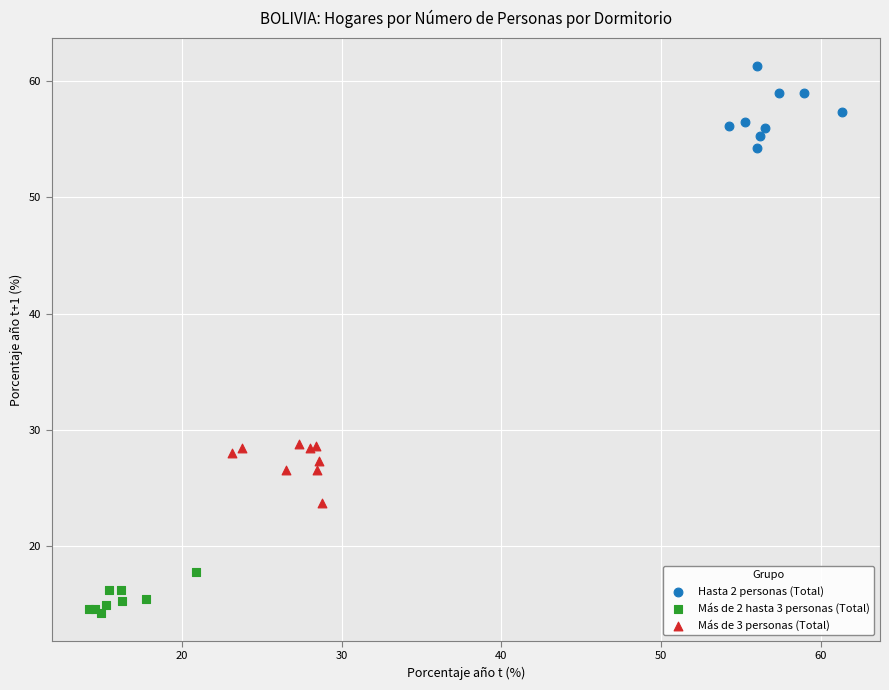

Which series reaches the maximum Y coordinate?

Hasta 2 personas (Total)